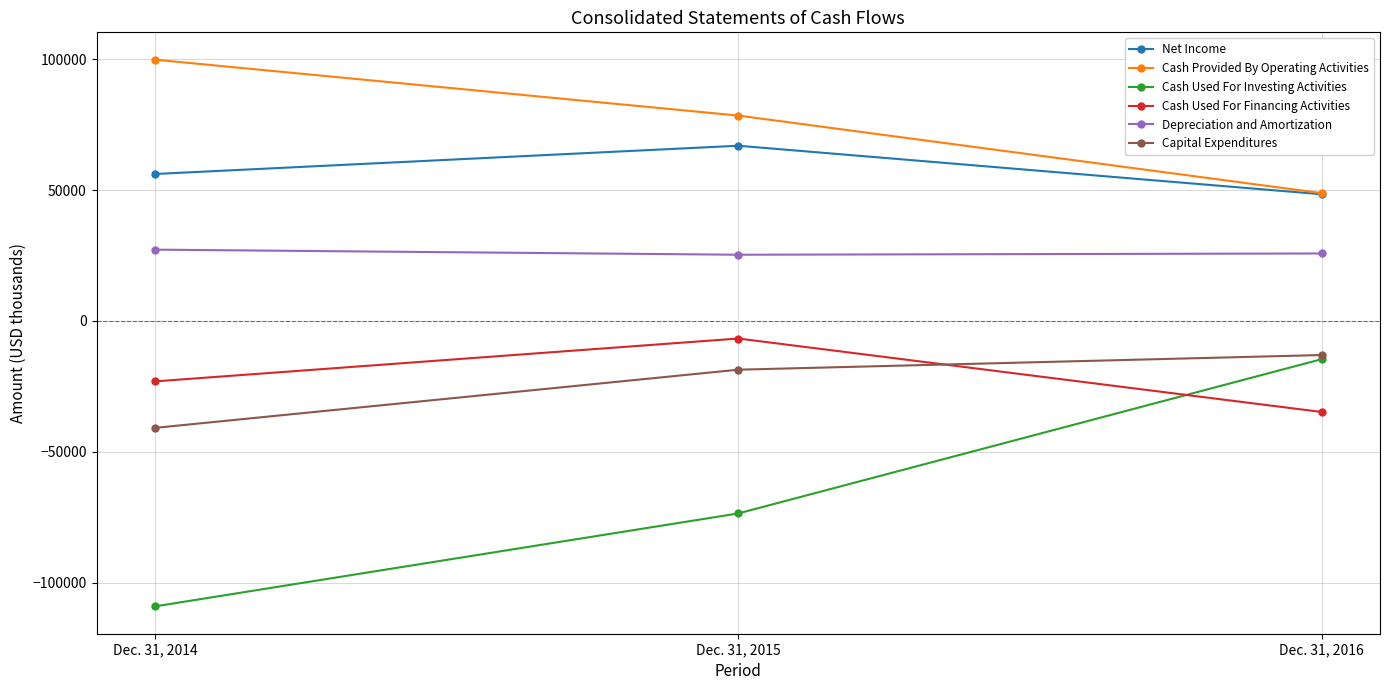

The value of Capital Expenditures at Dec. 31, 2014 is -55922. True or false?

False